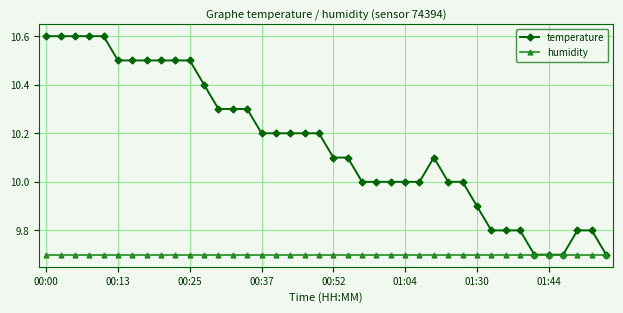

What is the value of the humidity point at the 26th from the left?

9.7